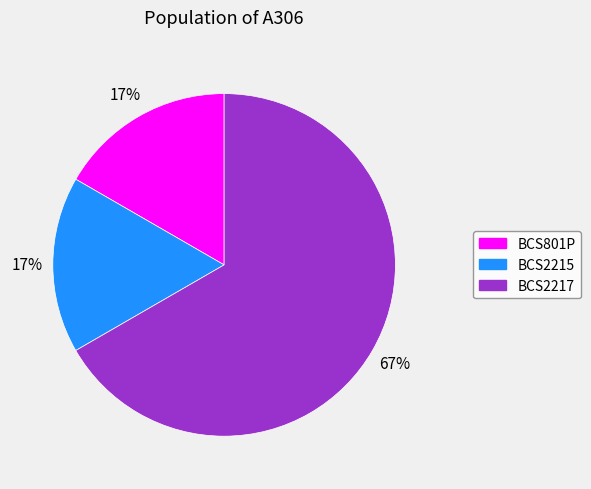

Is it true that BCS801P is 5% of the pie?

False